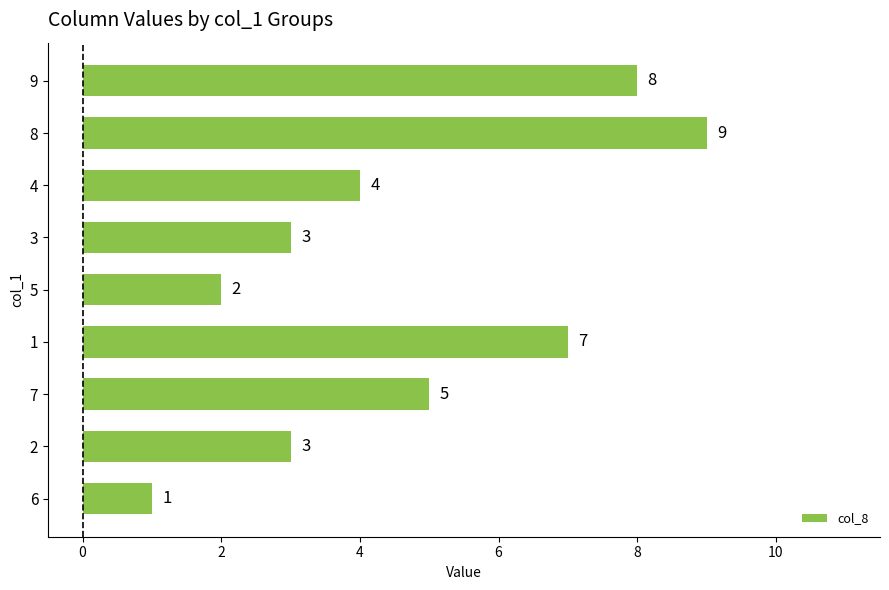

Reading bottom to top, extract all data points from this chart.

1	3	5	7	2	3	4	9	8